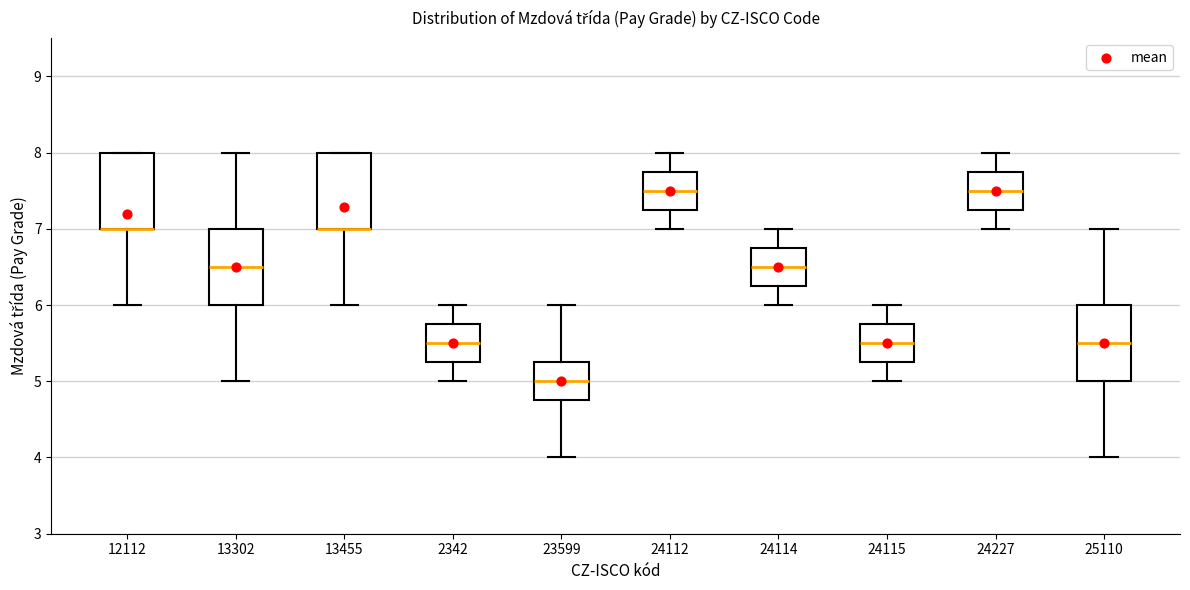

Reading left to right, transcribe this box plot: for each box, give where its median line is, the range the box spans, and where its two whiskers end, as read against the y-axis. The values are not printed on the chart, so give them approximately, as read against the axis.

12112: median 7.0 (drawn on the box's lower edge), box 7.0 to 8.0, whiskers 6.0 to 8.0
13302: median 6.5, box 6.0 to 7.0, whiskers 5.0 to 8.0
13455: median 7.0 (drawn on the box's lower edge), box 7.0 to 8.0, whiskers 6.0 to 8.0
2342: median 5.5, box 5.3 to 5.8, whiskers 5.0 to 6.0
23599: median 5.0, box 4.8 to 5.3, whiskers 4.0 to 6.0
24112: median 7.5, box 7.3 to 7.8, whiskers 7.0 to 8.0
24114: median 6.5, box 6.3 to 6.8, whiskers 6.0 to 7.0
24115: median 5.5, box 5.3 to 5.8, whiskers 5.0 to 6.0
24227: median 7.5, box 7.3 to 7.8, whiskers 7.0 to 8.0
25110: median 5.5, box 5.0 to 6.0, whiskers 4.0 to 7.0